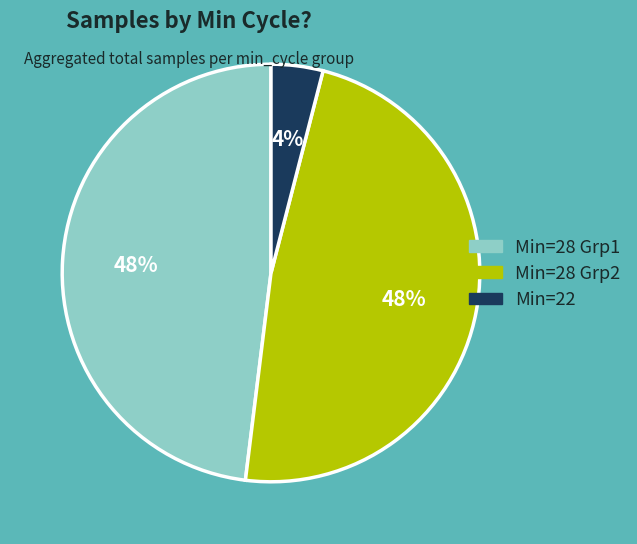

Count the number of slices in the pie.

3